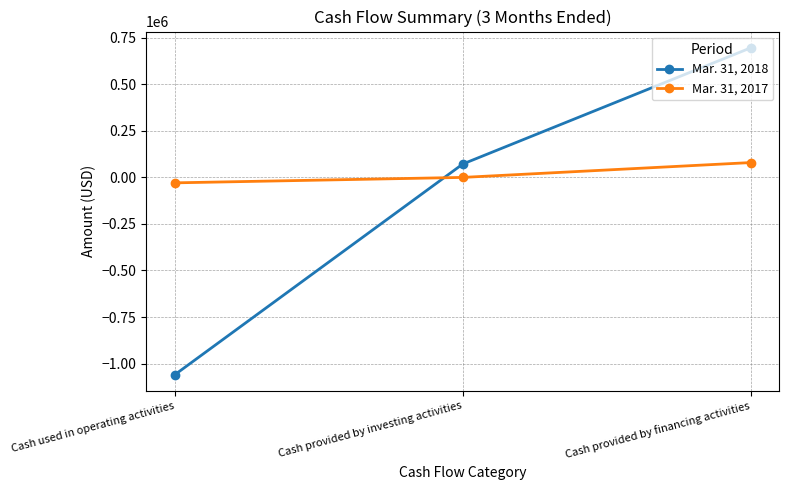

Which series changed the most between Cash used in operating activities and Cash provided by financing activities?

Mar. 31, 2018